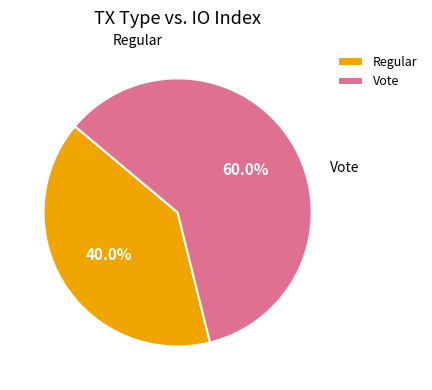

What is the smallest slice in the pie chart?

Regular